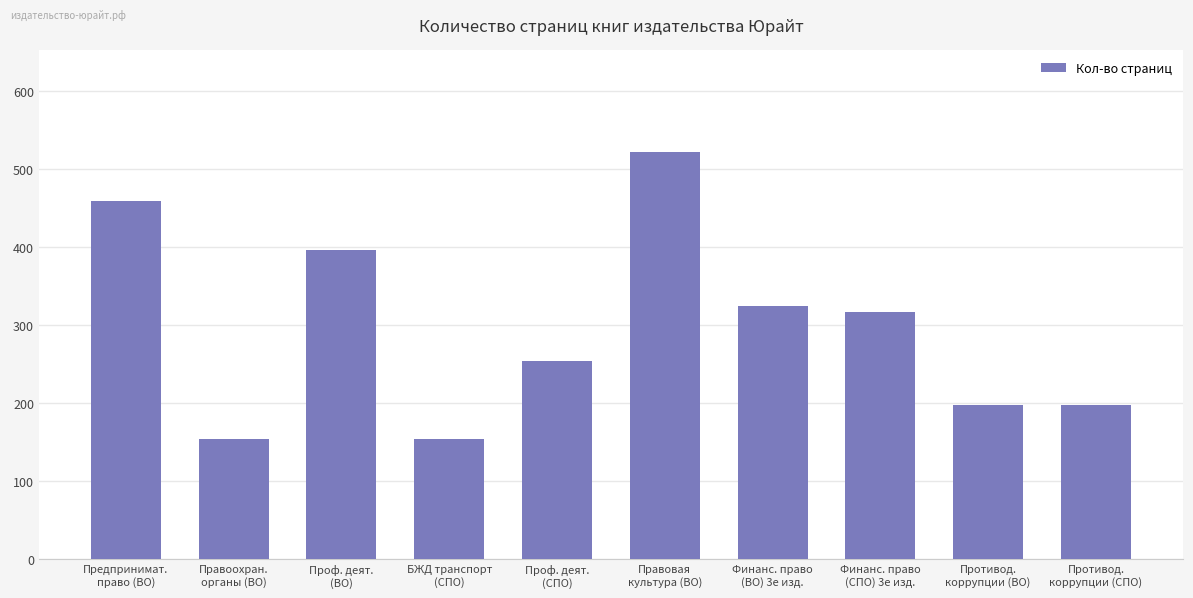

What position from the left is Финанс. право
(ВО) 3е изд.?

7